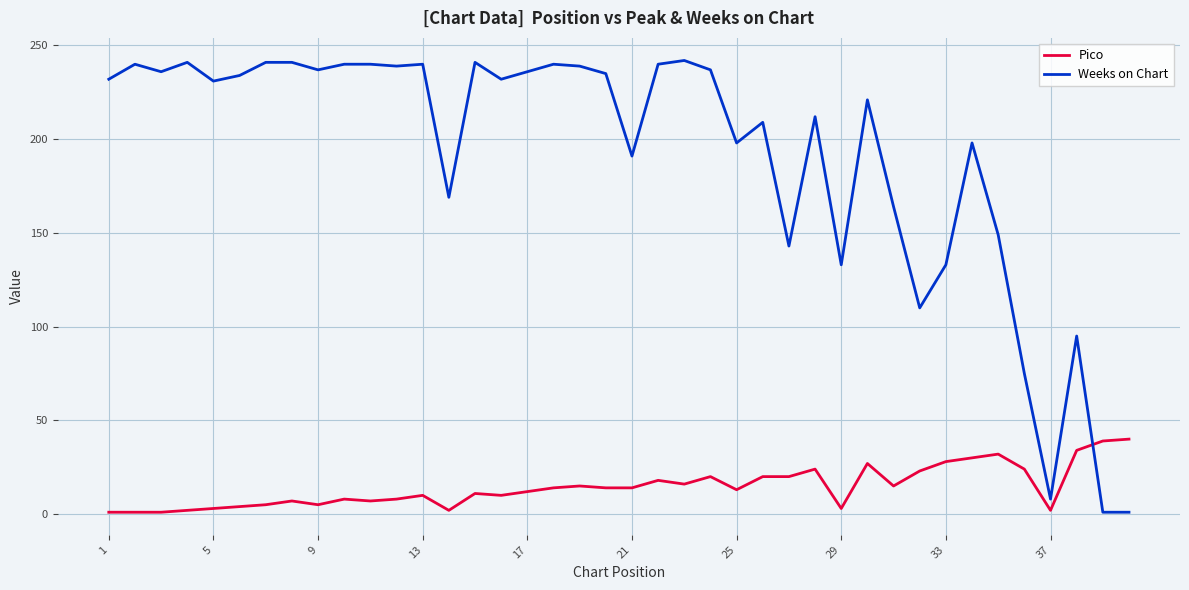

Which series has the widest spread of values?

Weeks on Chart